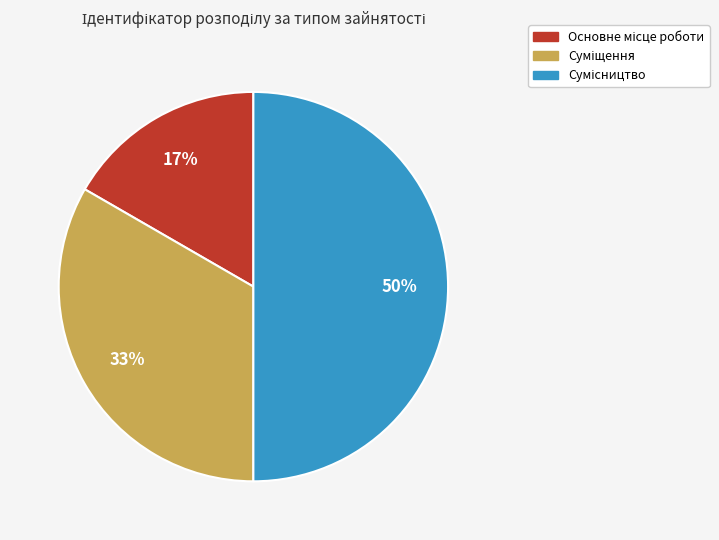

To the nearest percent, what is the difference between the largest and smallest slice percentages?

33%